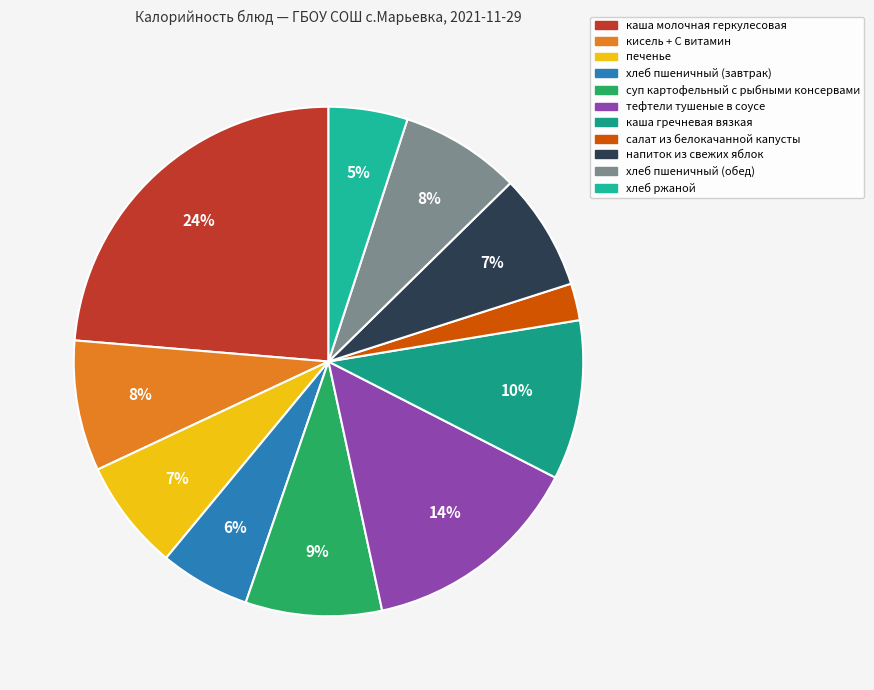

To the nearest percent, what portion does салат из белокачанной капусты represent?

2%